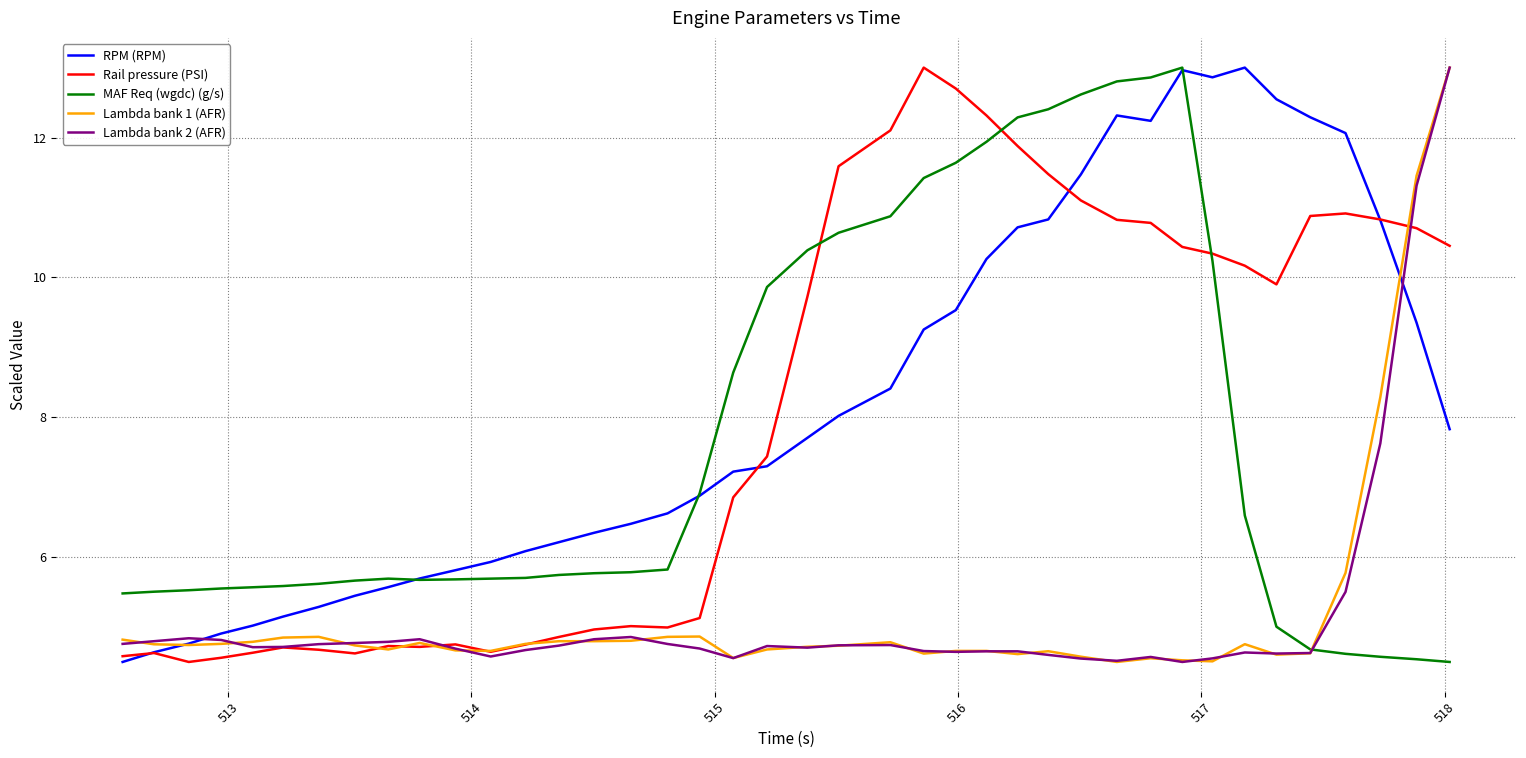

What is the greatest value displayed?

13.0